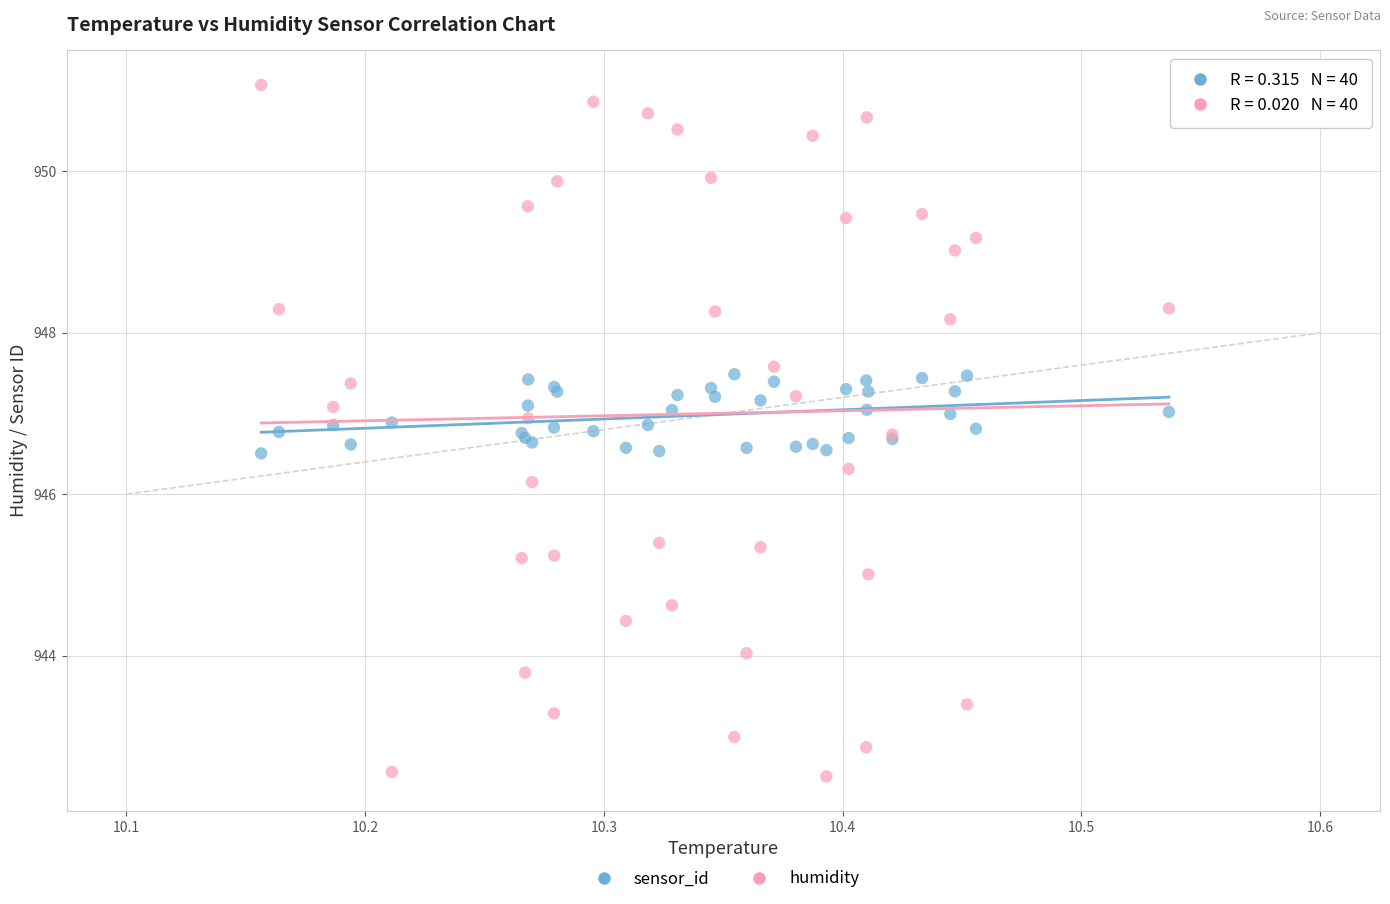

Across all series, what Y value is closest to 946?

946.2